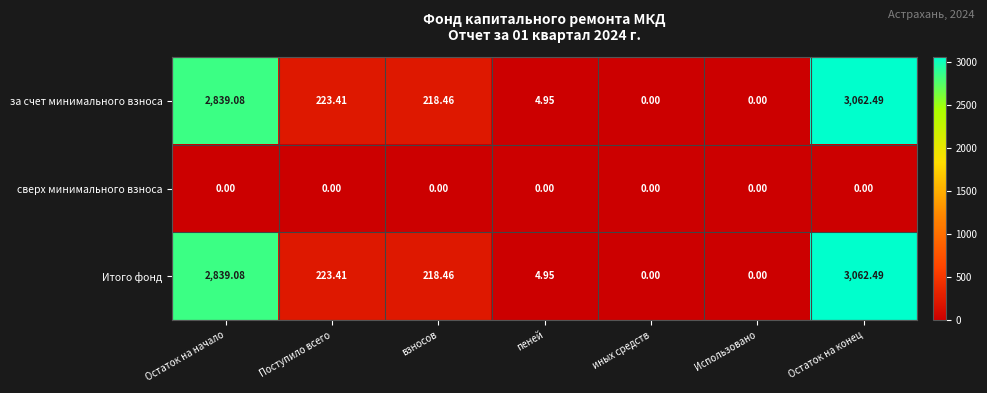

At which category does the chart reach its peak across all series?

Остаток на конец